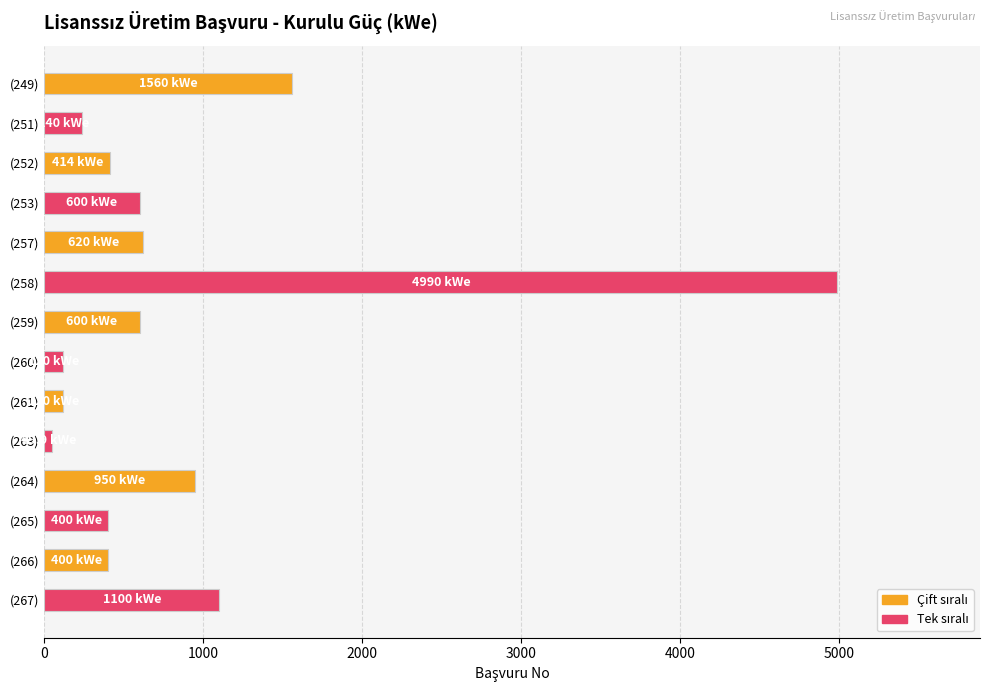

What is the change in value from (258) to (267)?

-3890.0